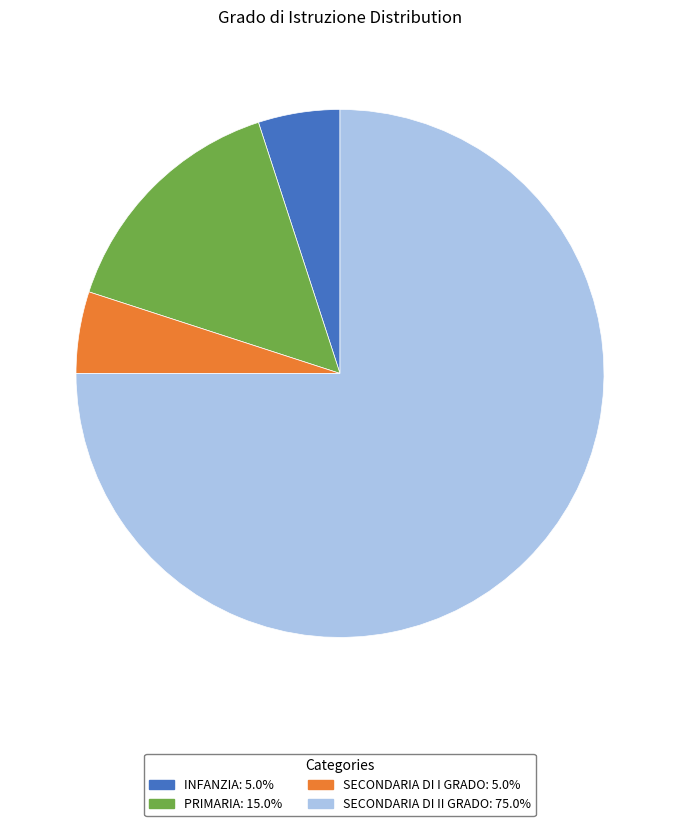

Which category accounts for the majority?

SECONDARIA DI II GRADO